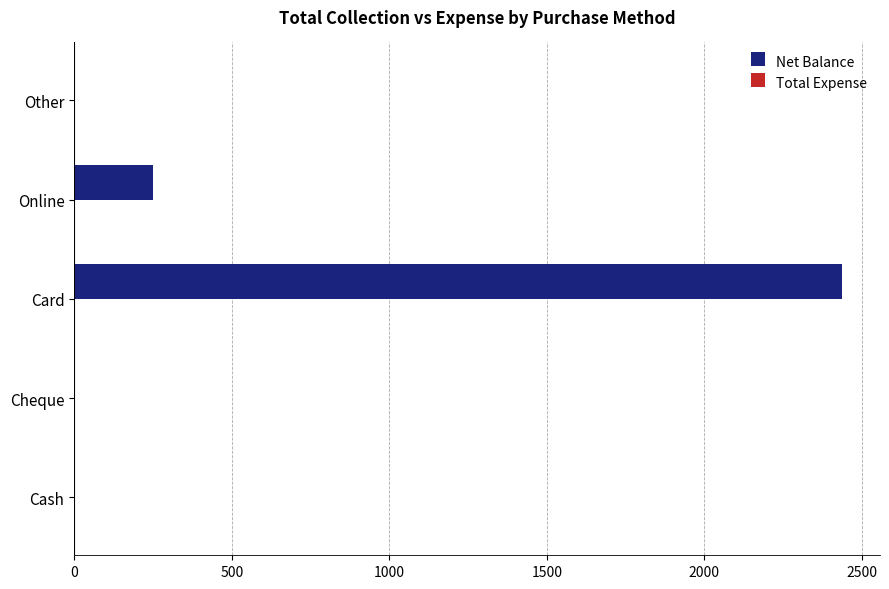

The value at Other is 0. True or false?

True